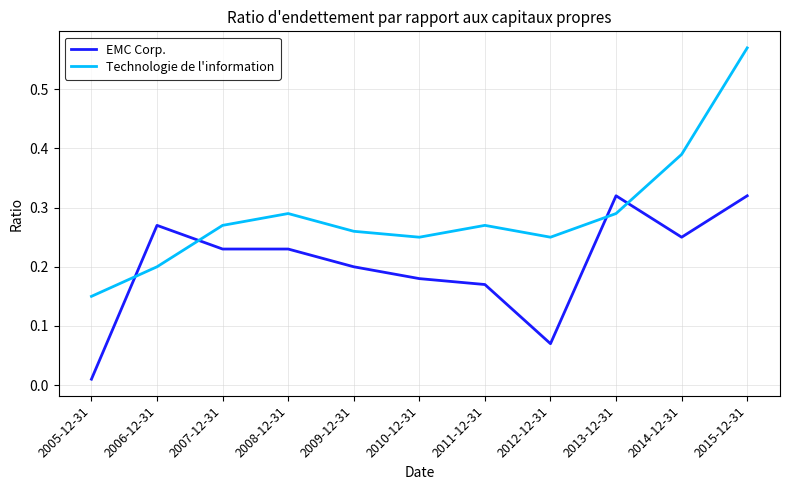

The Technologie de l'information series shows 0.2 at 2011-12-31. True or false?

False